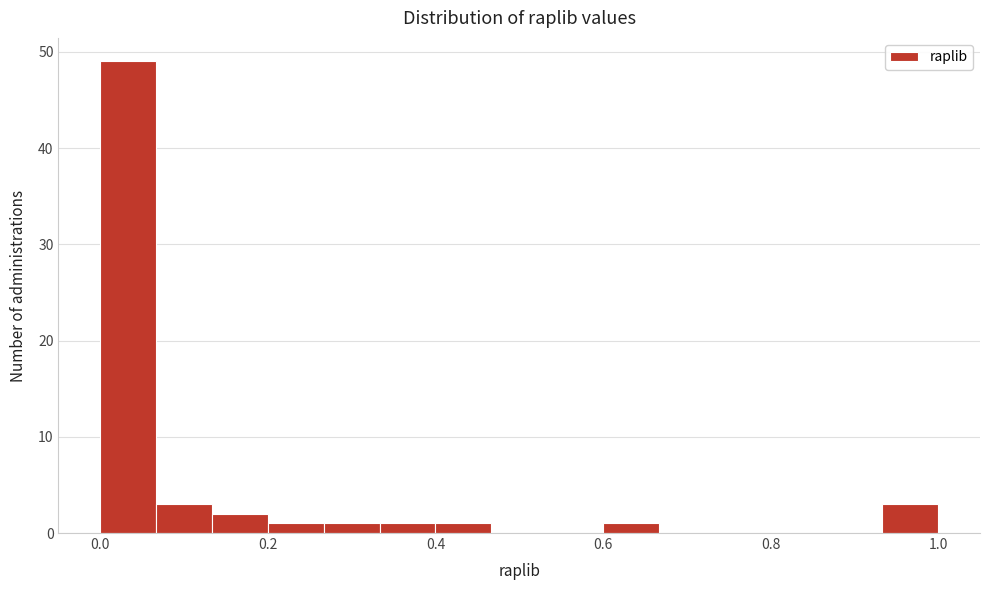

Read against the x-axis, roughly where is the centre of the tallest bar?

0.04